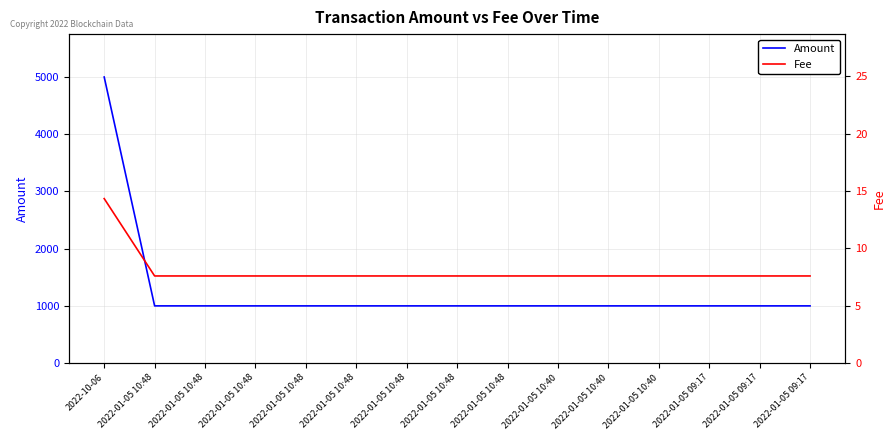

Reading right to left, extract all data points from this chart.

Amount: 2022-01-05 09:17=1000.0	2022-01-05 09:17=1000.0	2022-01-05 09:17=1000.0	2022-01-05 10:40=1000.0	2022-01-05 10:40=1000.0	2022-01-05 10:40=1000.0	2022-01-05 10:48=1000.0	2022-01-05 10:48=1000.0	2022-01-05 10:48=1000.0	2022-01-05 10:48=1000.0	2022-01-05 10:48=1000.0	2022-01-05 10:48=1000.0	2022-01-05 10:48=1000.0	2022-01-05 10:48=1000.0	2022-10-06=5000.0
Fee: 2022-01-05 09:17=7.6	2022-01-05 09:17=7.6	2022-01-05 09:17=7.6	2022-01-05 10:40=7.6	2022-01-05 10:40=7.6	2022-01-05 10:40=7.6	2022-01-05 10:48=7.6	2022-01-05 10:48=7.6	2022-01-05 10:48=7.6	2022-01-05 10:48=7.6	2022-01-05 10:48=7.6	2022-01-05 10:48=7.6	2022-01-05 10:48=7.6	2022-01-05 10:48=7.6	2022-10-06=14.3